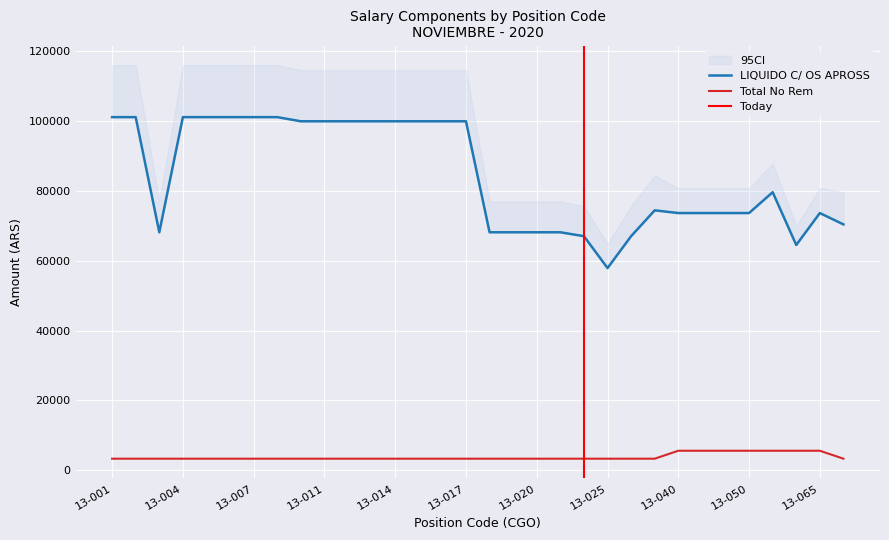

The value of Total No Rem at 13-070 is 3321.8. True or false?

True